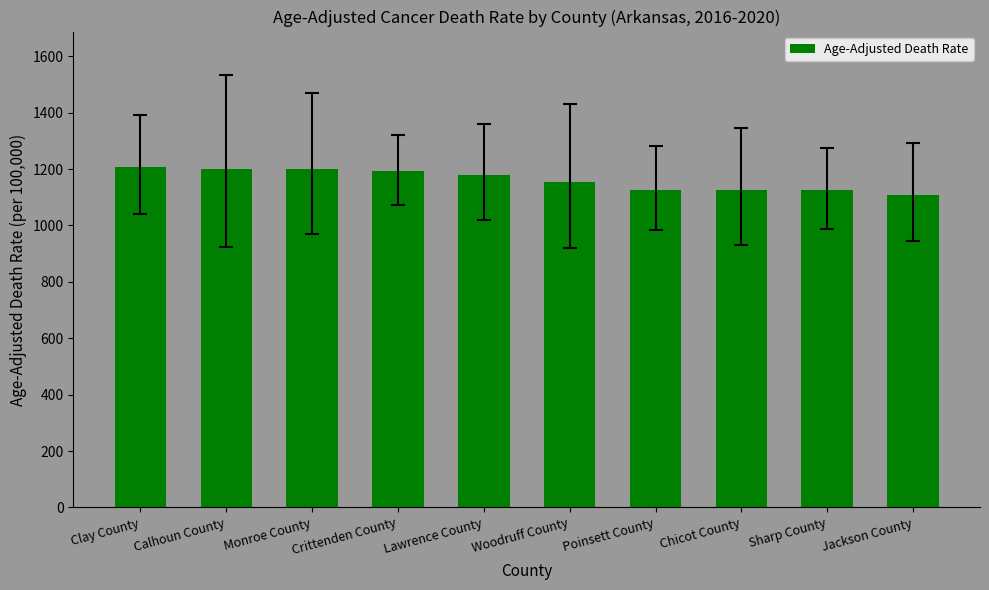

What position from the left is Monroe County?

3